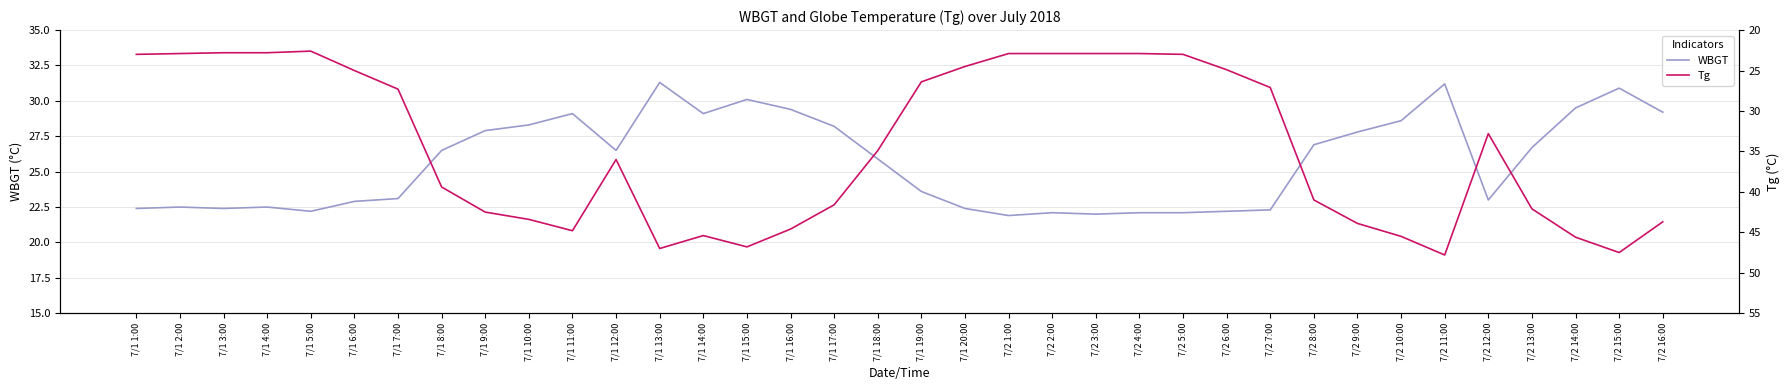

Between 7/1 2:00 and 7/2 8:00, which series saw the biggest shift?

Tg